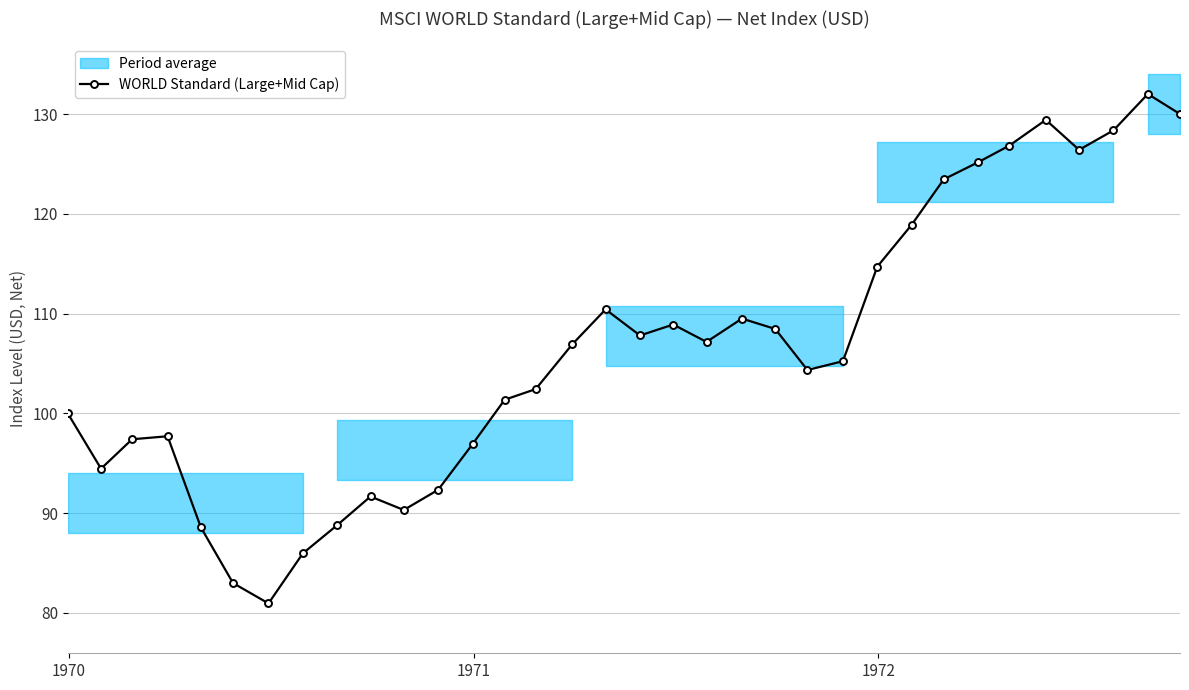

How many points are higher than both their immediate neighbors (excluding endpoints)?

7